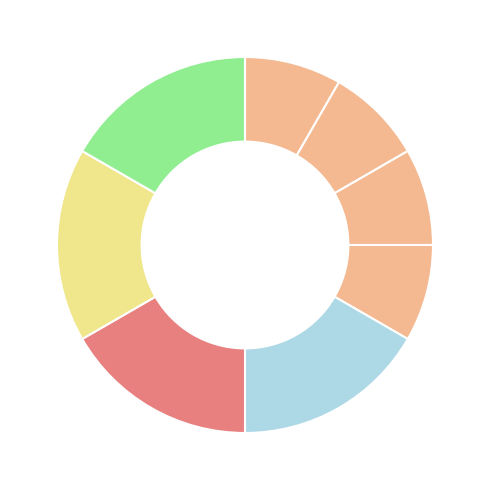

Rank the categories by value from highest to lowest.

Shadnia (2016), Wilks (2016), Pajoumand (2017), Charlton (2017), Terçariol (2011), Elhalwagy (2010), Yassa (2009), Wang (2014)